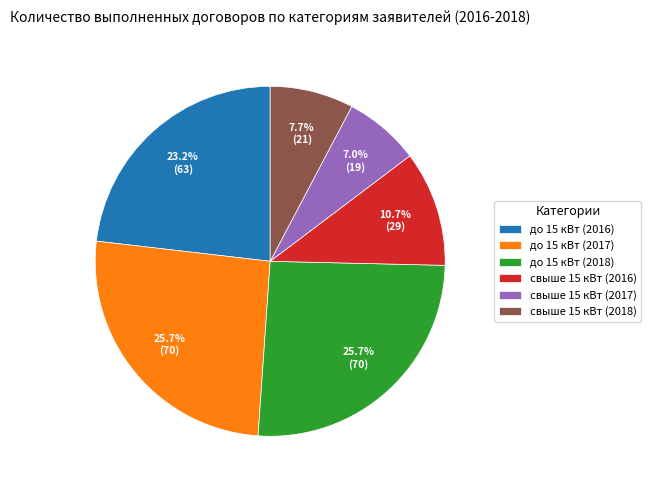

Does any single category account for the majority?

No